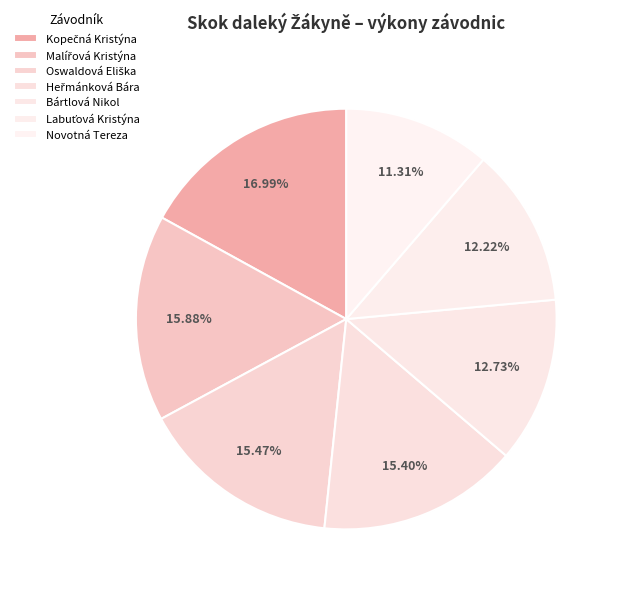

The Bártlová Nikol slice represents 13% of the pie. True or false?

True